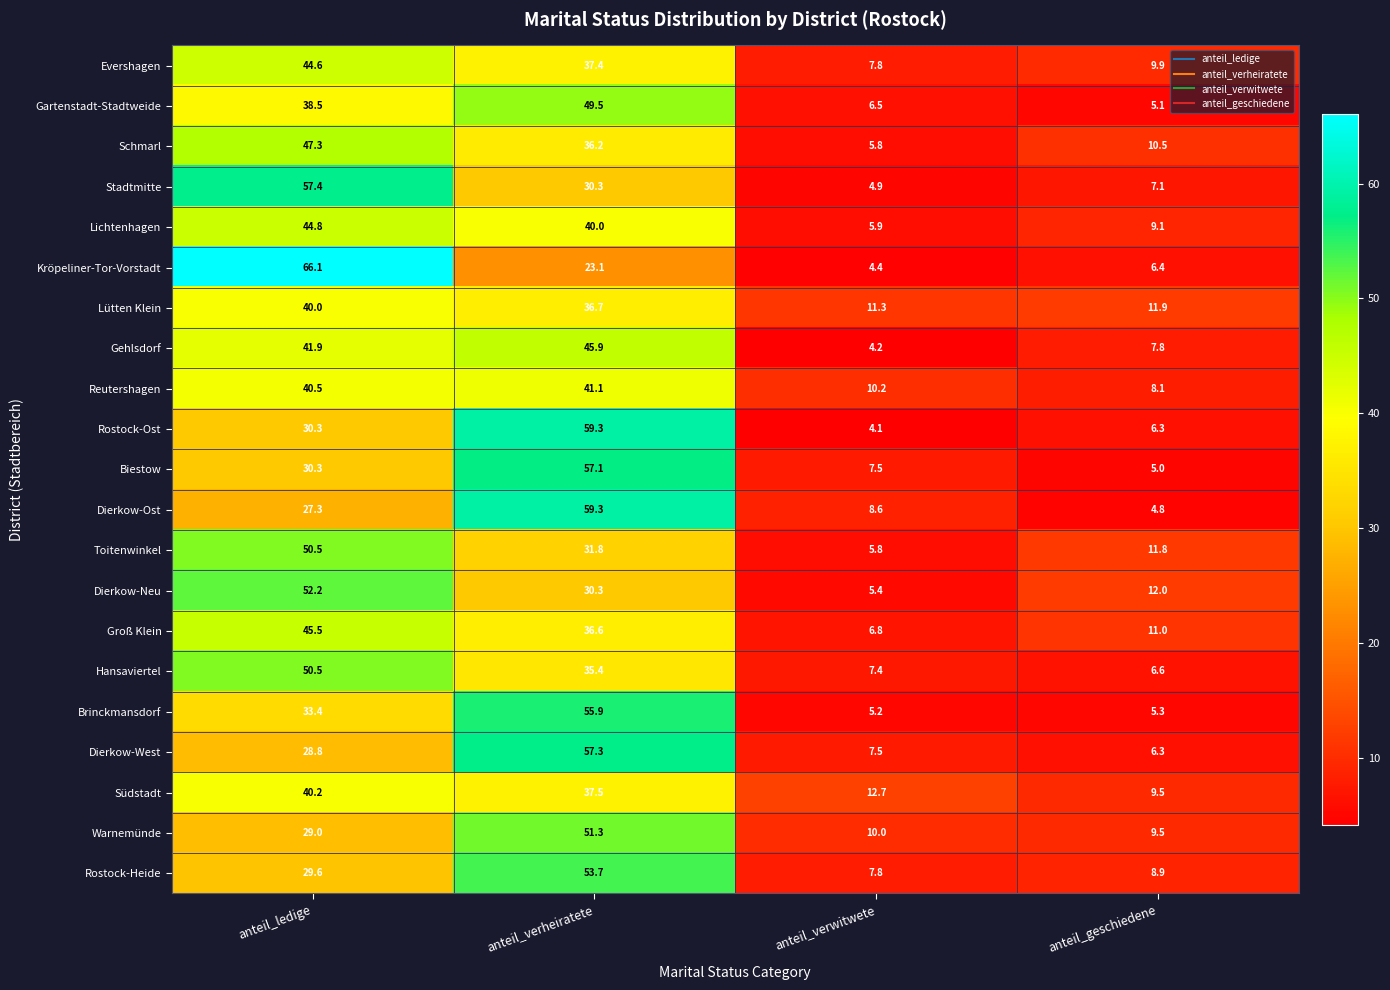

What is the sum of all Lichtenhagen values?

99.8